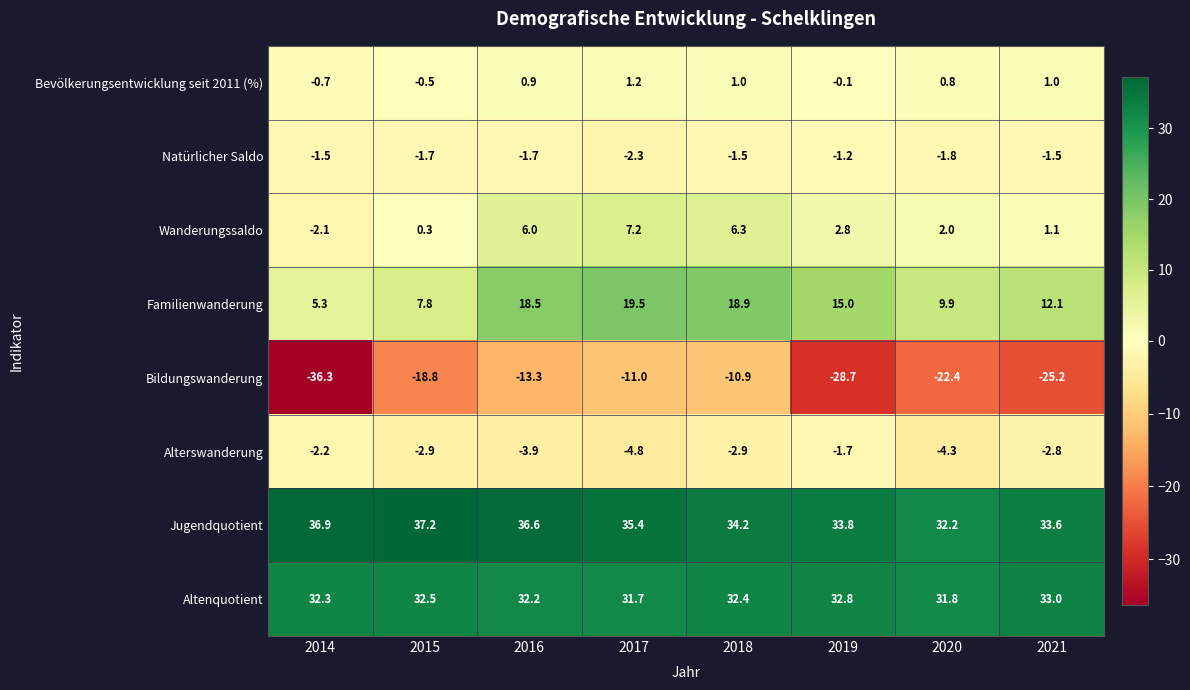

At which category is the sum across all series the highest?

2018